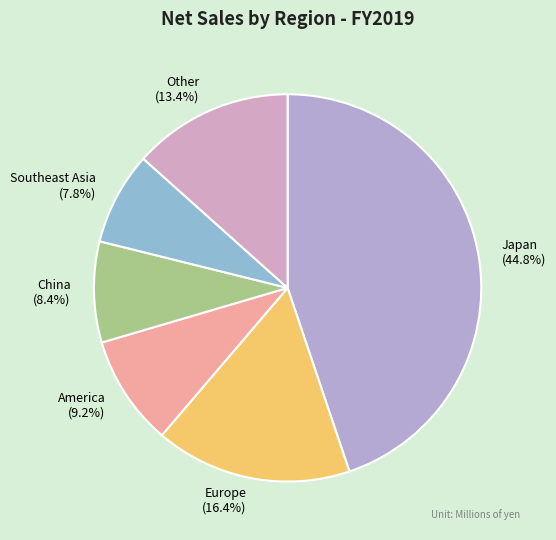

How many segments does this pie chart have?

6